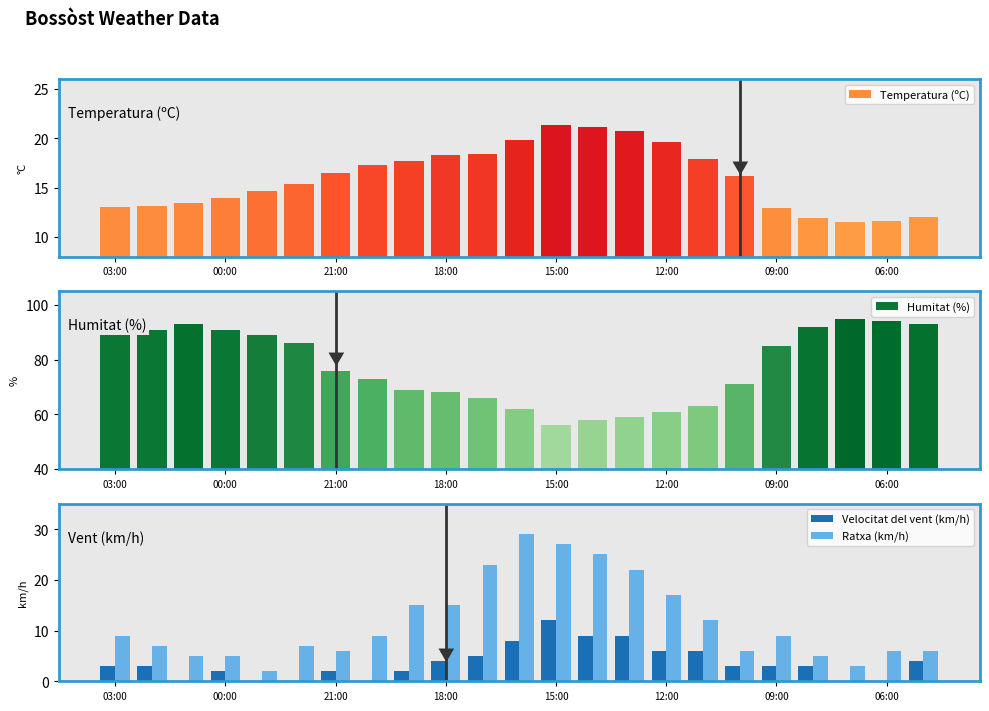

What is the sum of all Temperatura (ºC) values?

368.2